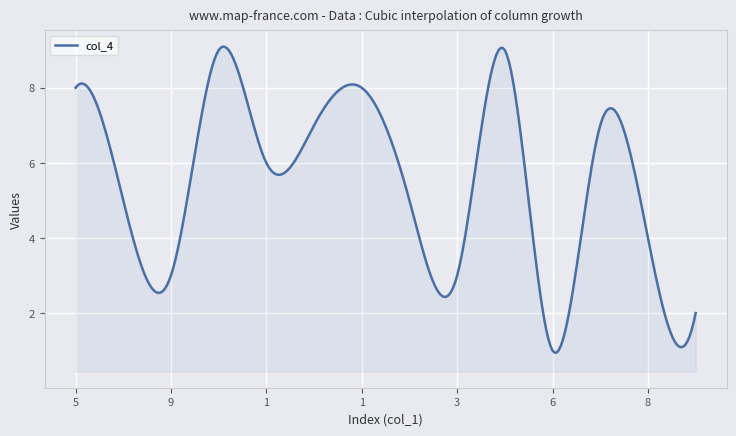

How many lines are shown in the chart?

1